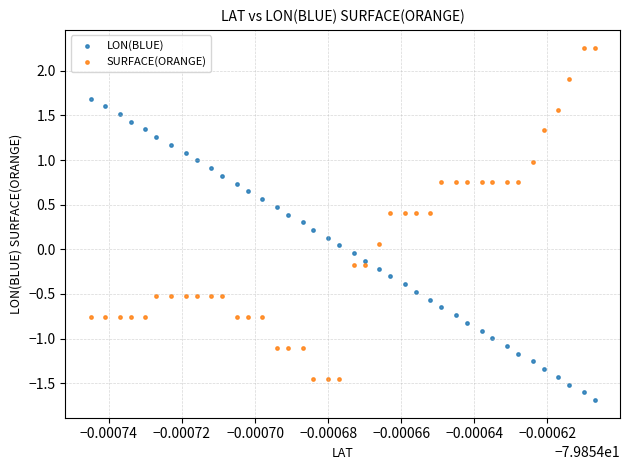

Which series has the largest Y range (max minus min)?

SURFACE(ORANGE)